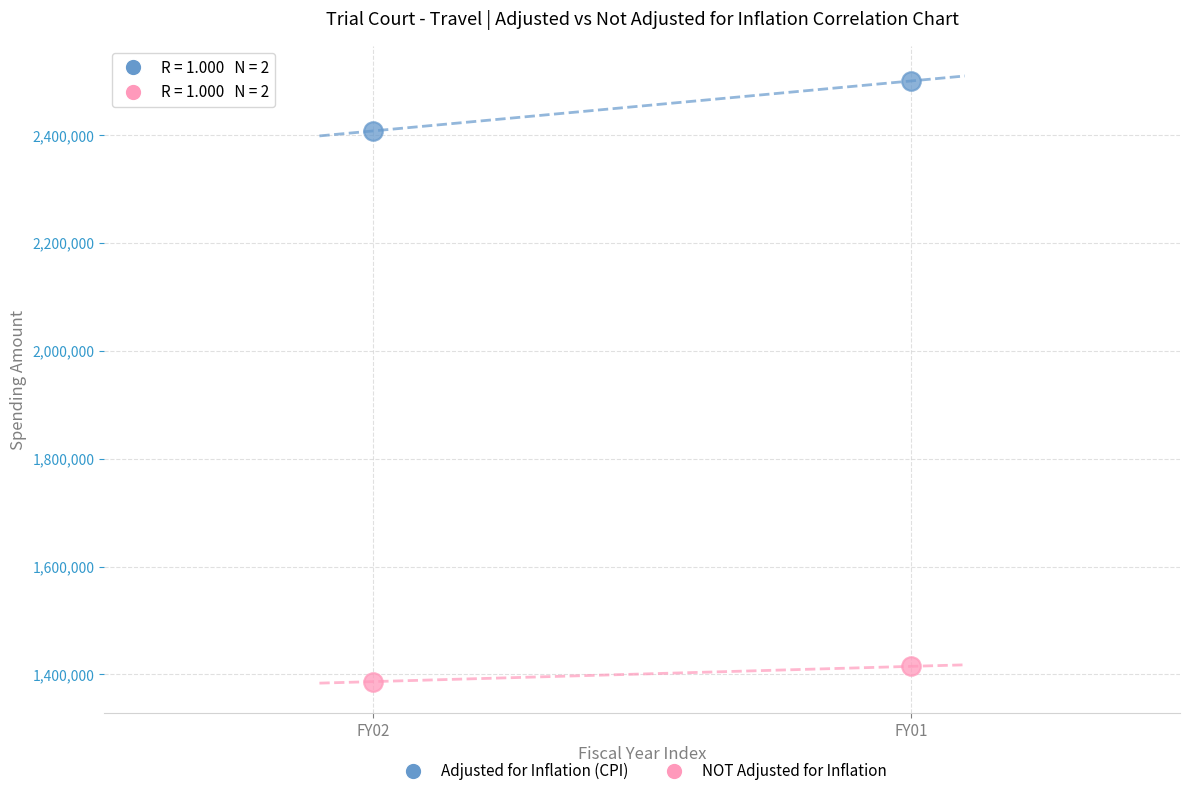

Across all data points, what is the range of Y values (max minus min)?

1114023